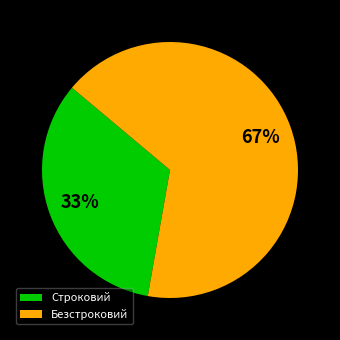

To the nearest percent, what percentage of the pie is Безстроковий?

67%